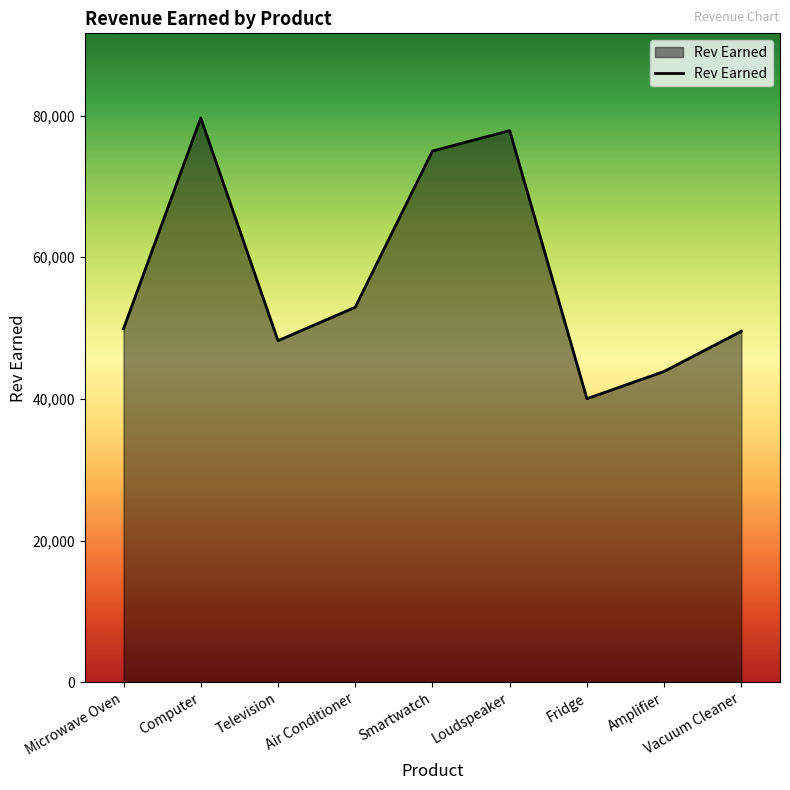

What is the difference between the maximum and minimum values?

39641